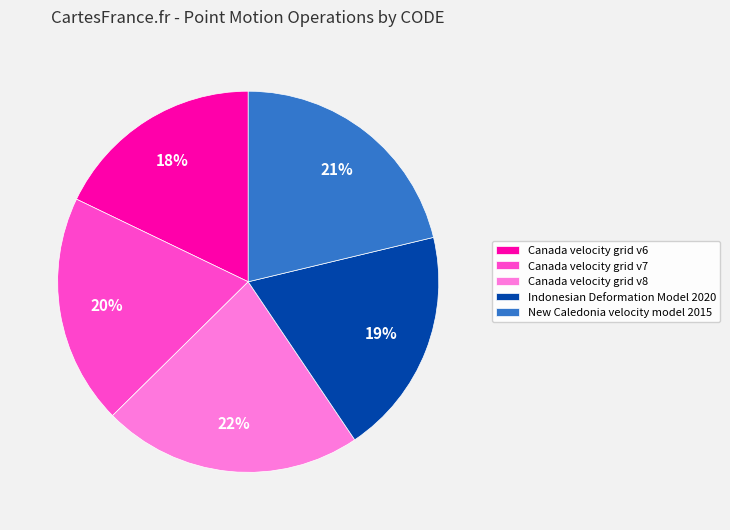

Count the number of slices in the pie.

5